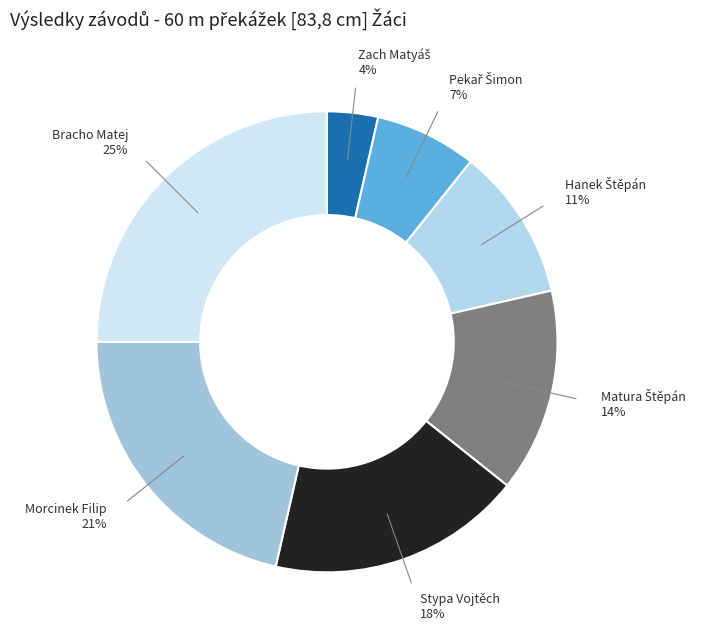

How many slices are in this pie chart?

7